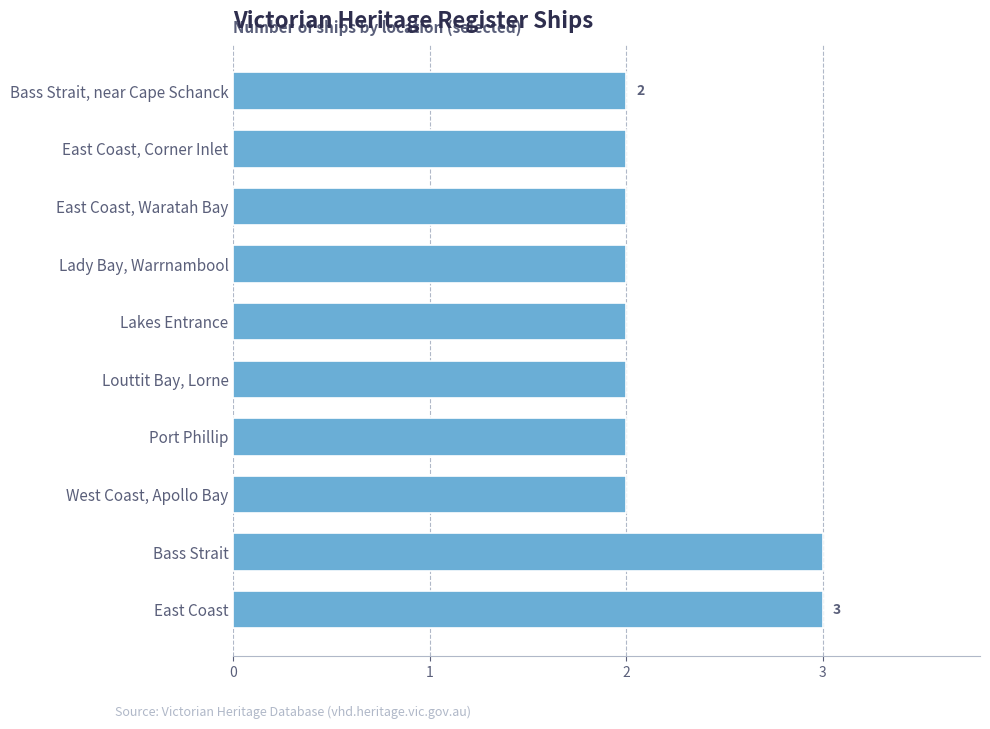

Between East Coast and East Coast, Waratah Bay, which is larger?

East Coast